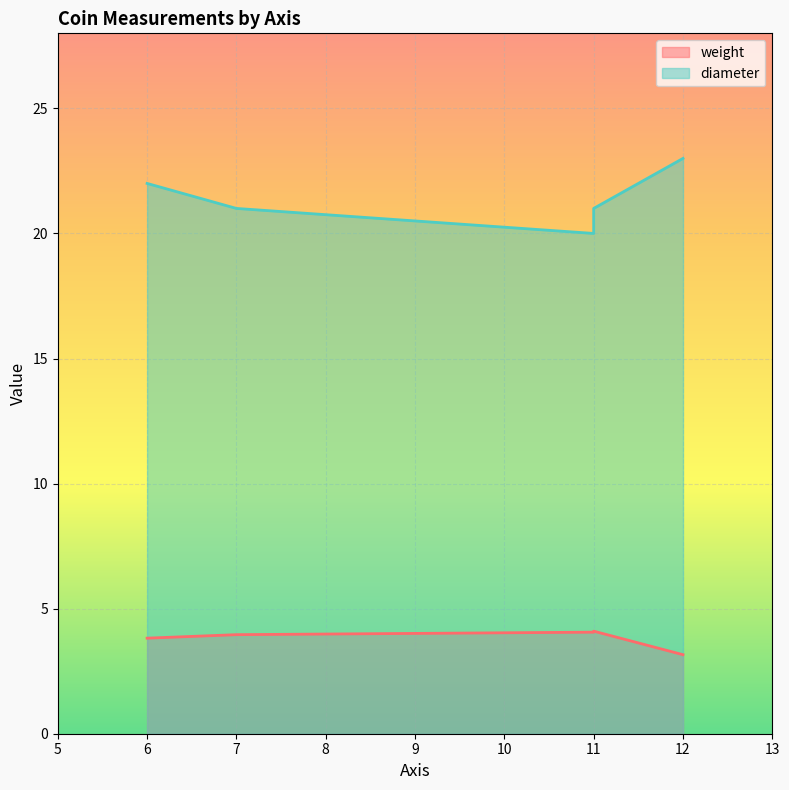

List the series in order of their peak value, highest first.

diameter, weight